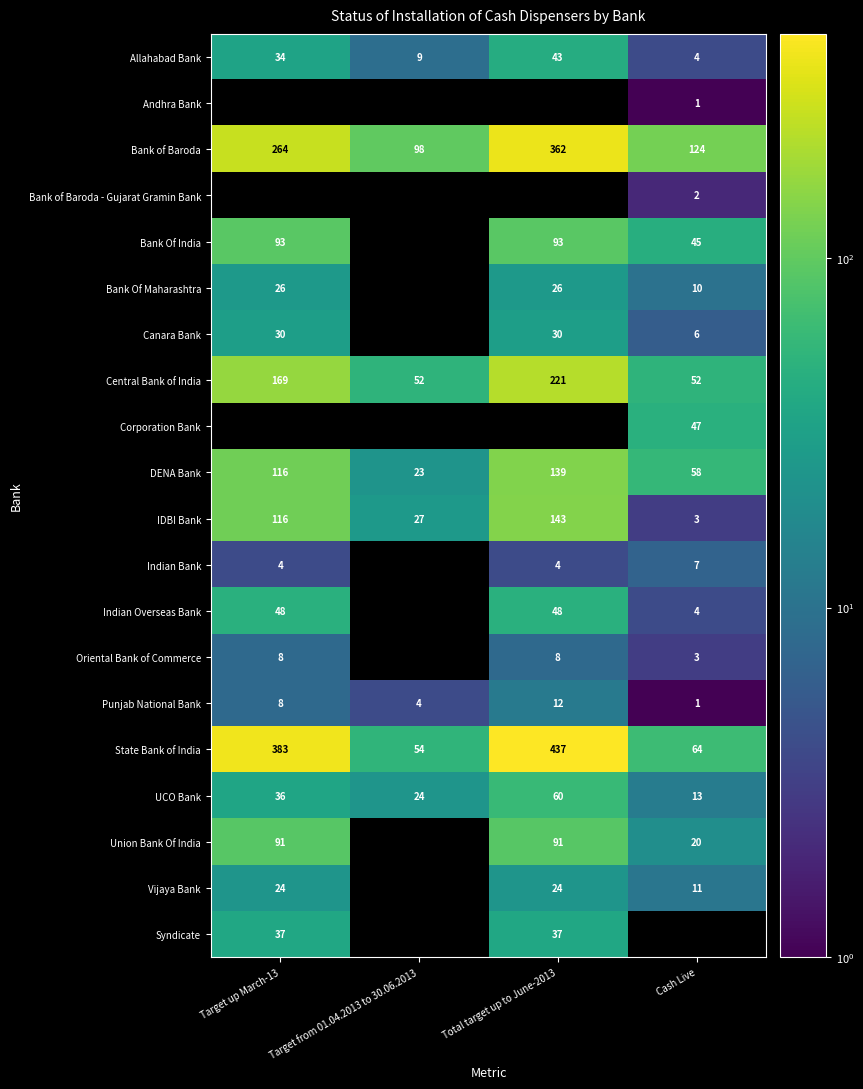

Is it true that Corporation Bank equals 47 at Cash Live?

True